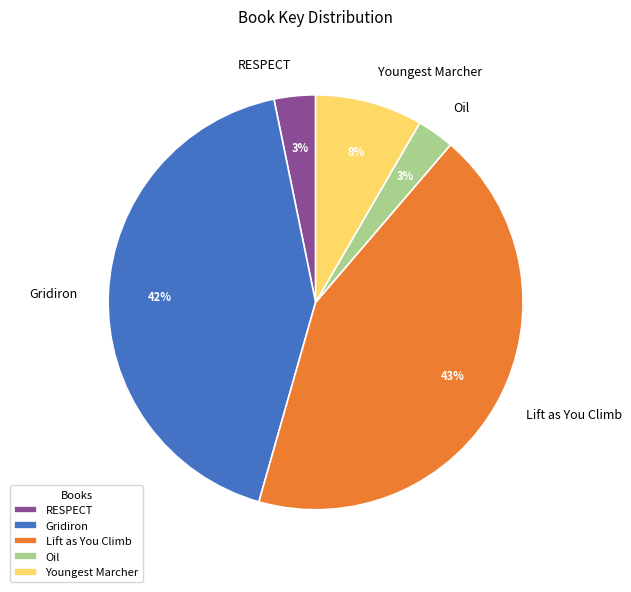

The Lift as You Climb slice represents 51% of the pie. True or false?

False